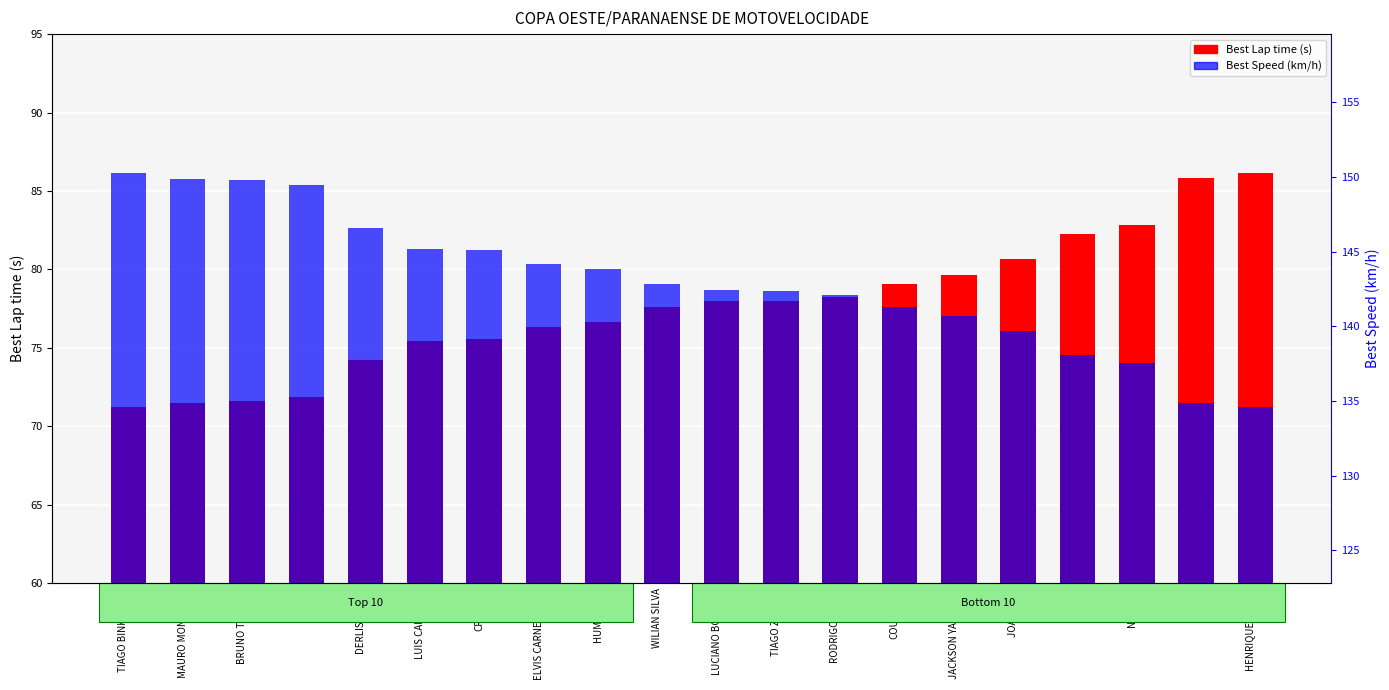

At which label does Best Speed (km/h) first exceed 79?

TIAGO BINKOWSKI